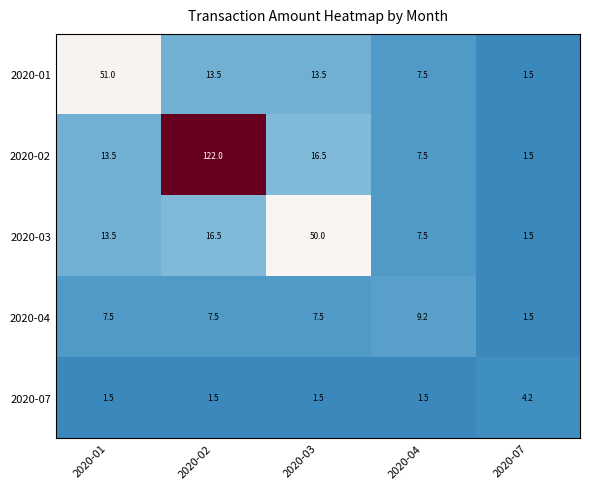

How many data points does each series have?

5